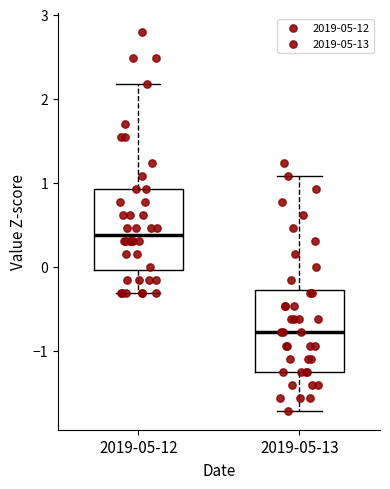

Reading left to right, read every box against the y-axis: the position of its median line, the range the box covers, and the ends of its whiskers. The values are not printed on the chart, so give them approximately, as read against the axis.

2019-05-12: median 0.4, box 0.0 to 0.9, whiskers -0.3 to 2.2
2019-05-13: median -0.8, box -1.2 to -0.3, whiskers -1.7 to 1.1